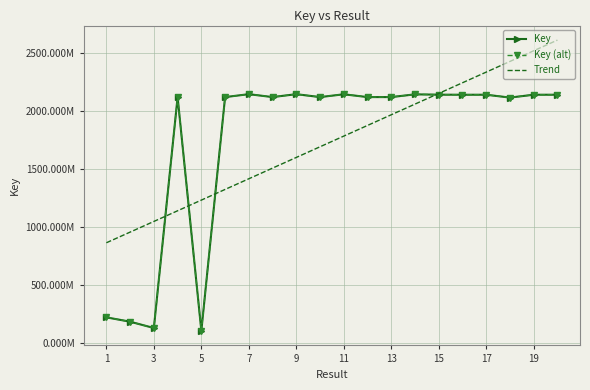

What are all the series names shown in the legend?

Key, Key (alt), Trend